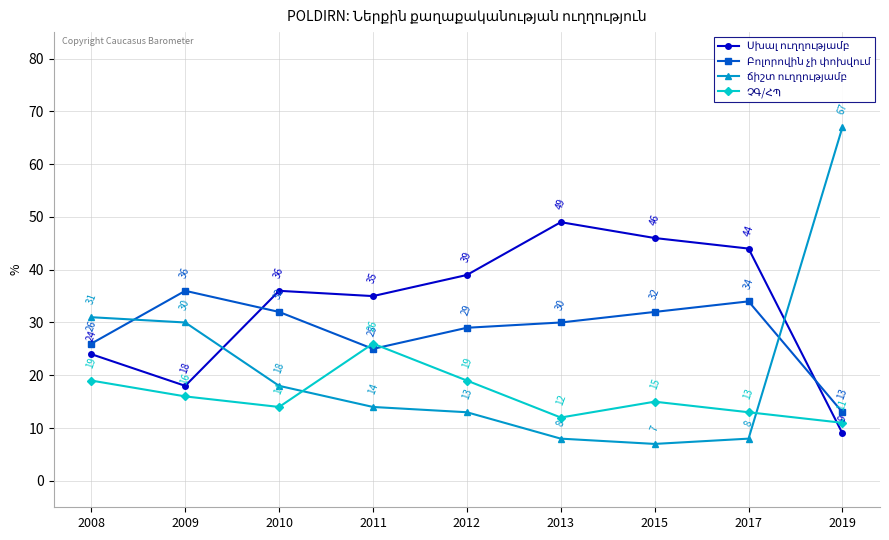

What is the spread (max minus min) of values at 2013?

41